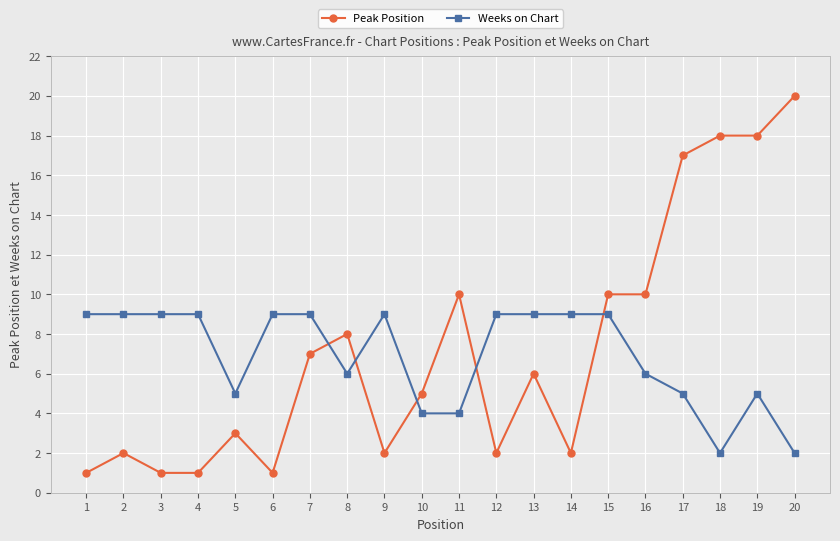

What is the difference between the Peak Position values at 16 and 12?

8